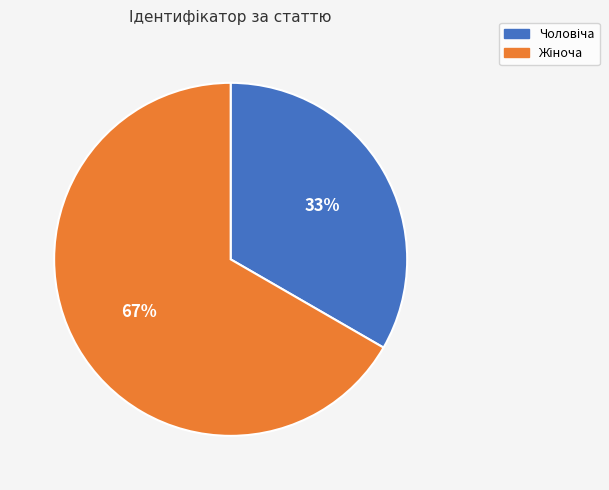

To the nearest percent, what is the average slice percentage?

50%